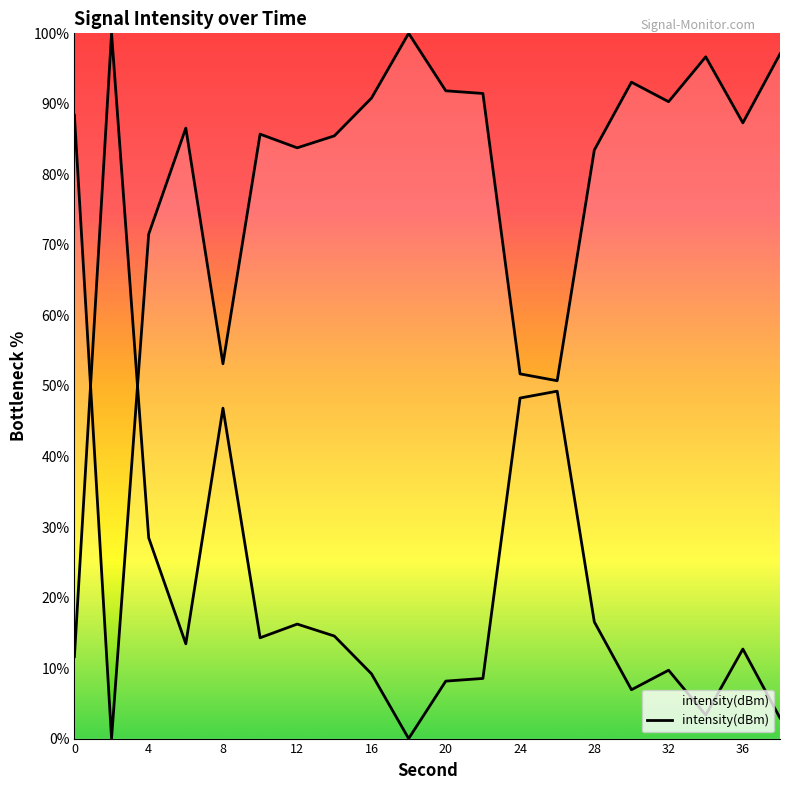

Between 30 and 6, which is larger?

30